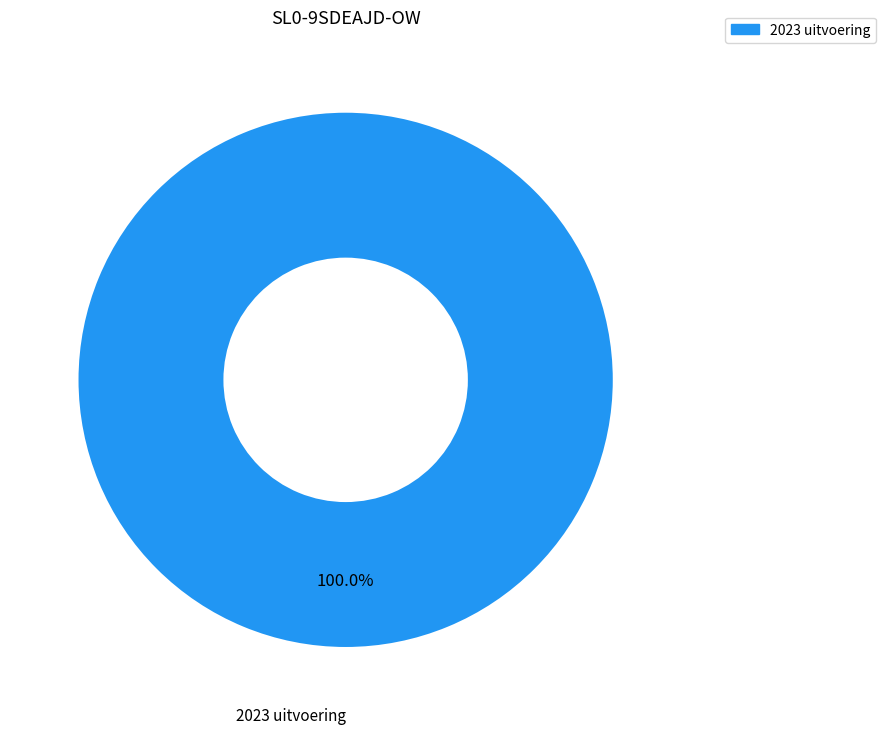

Is there a majority slice in this chart?

Yes